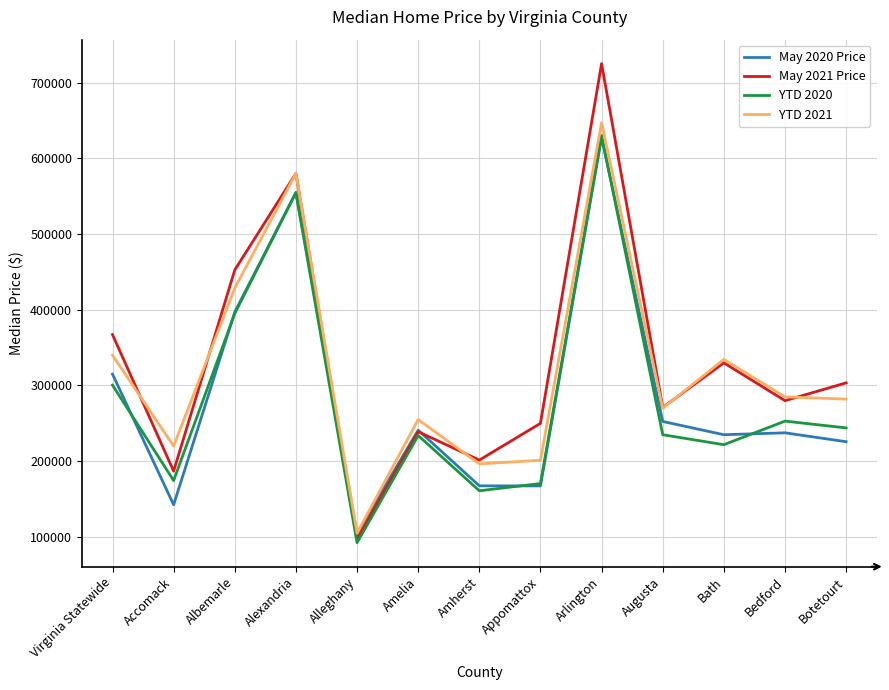

True or false: YTD 2021 has more than 0 interior local peaks.

True